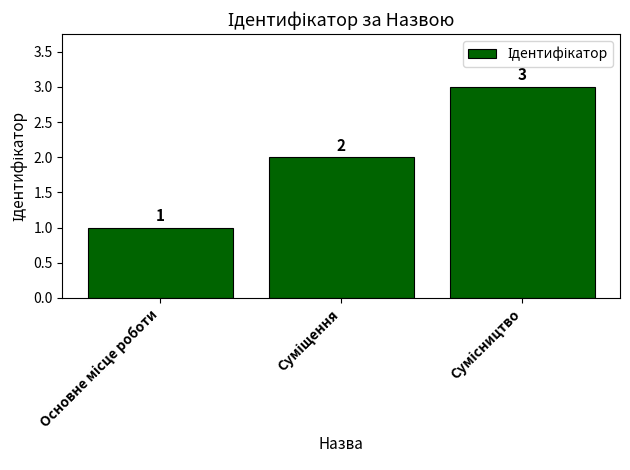

How many values are between 1 and 3?

3